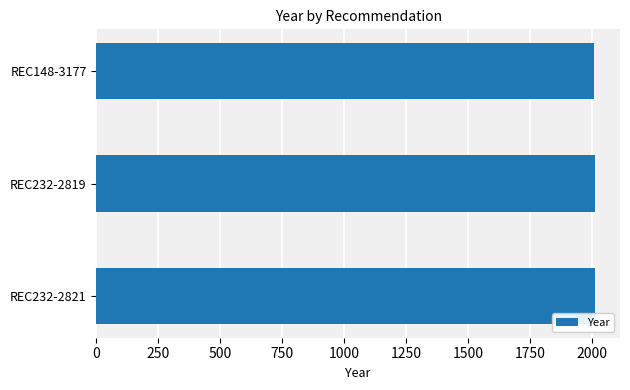

Are the bars grouped side by side (vs. stacked)?

No